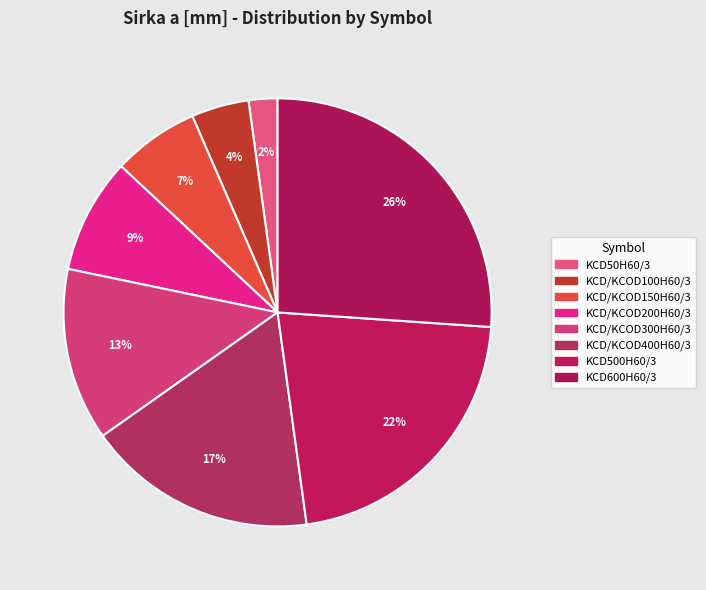

Combined, what portion of the pie is KCD500H60/3 and KCD/KCOD200H60/3?

30.4%